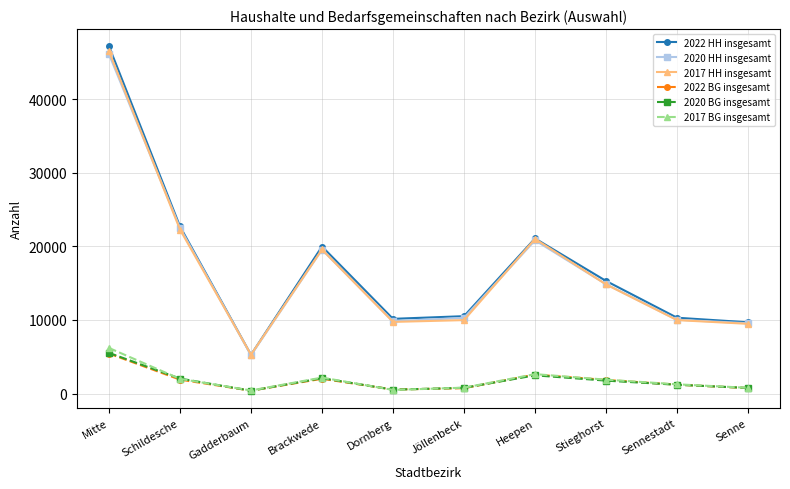

True or false: 2017 HH insgesamt and 2017 BG insgesamt cross at least once.

False